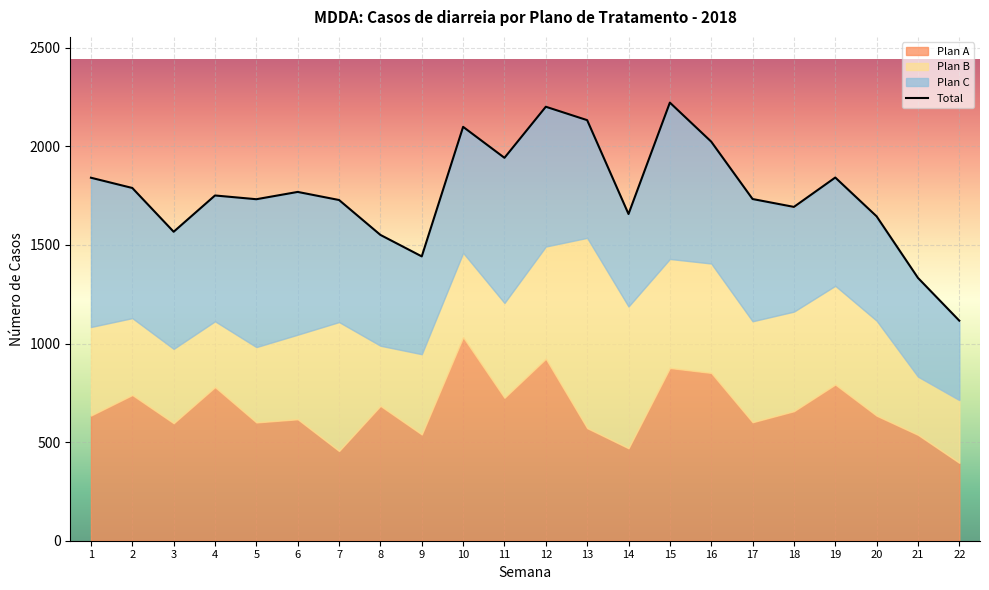

What is the average value of the Plan B series?

482